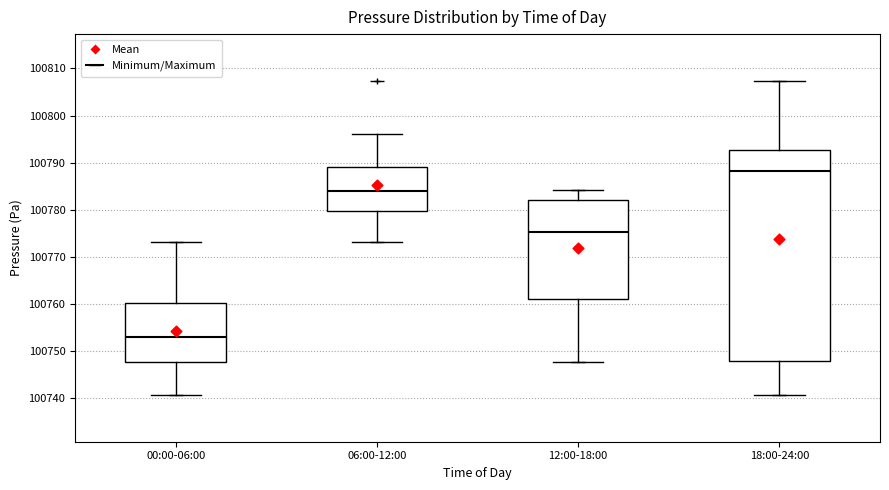

Which box is the tallest, from its lower edge to its upper edge?

18:00-24:00